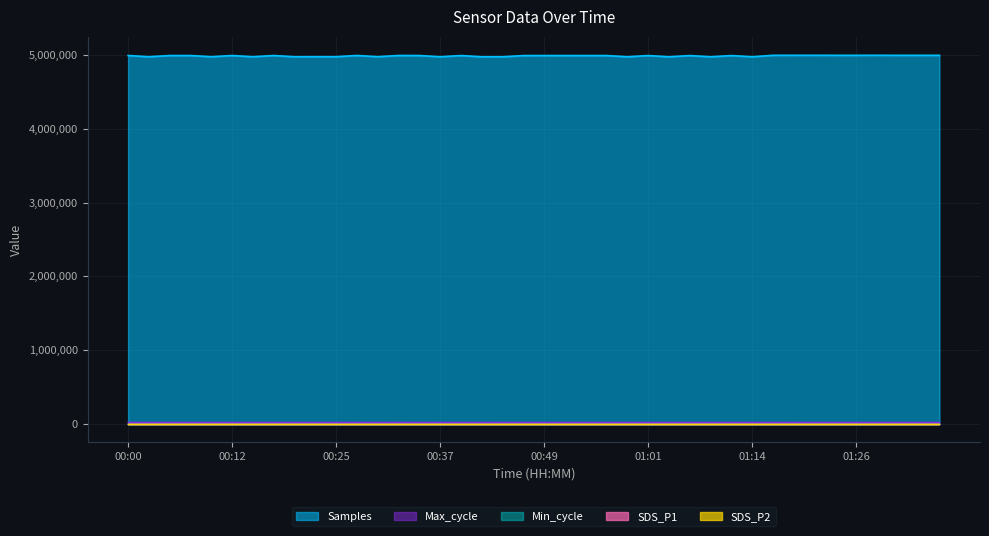

The value of SDS_P1 at 00:42 is 0.0. True or false?

True